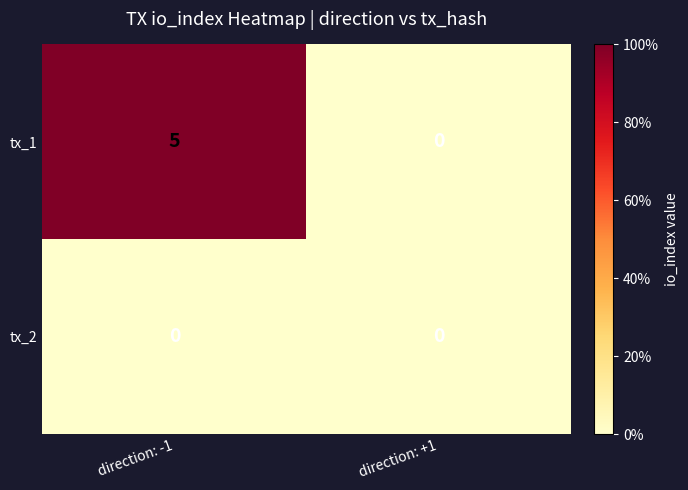

Reading right to left, transcribe all the data shown in this chart.

tx_1: 0	5
tx_2: 0	0